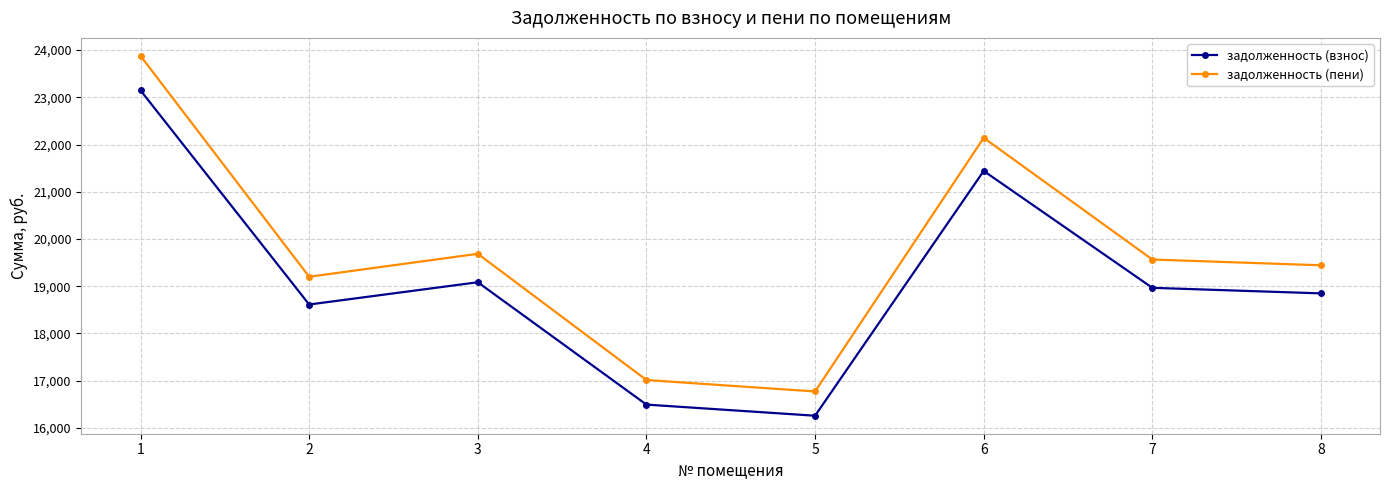

List the labels in order of задолженность (пени) value, smallest first.

5, 4, 2, 8, 7, 3, 6, 1